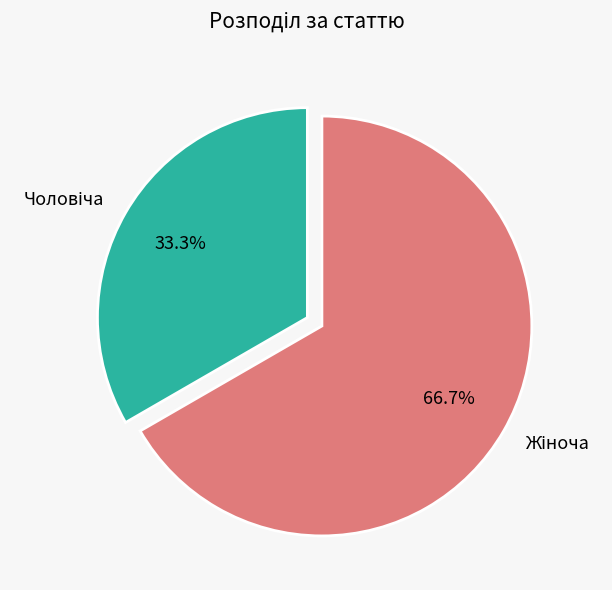

Is there any slice that represents more than half of the pie?

Yes